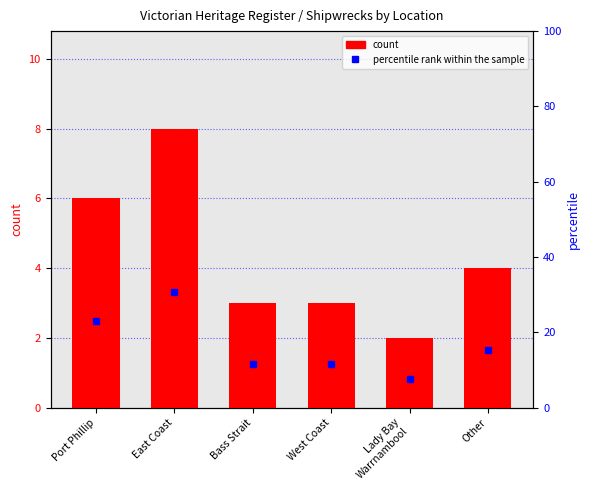

What is the difference between the percentile rank within the sample values at Bass Strait and Lady Bay
Warrnambool?

3.8